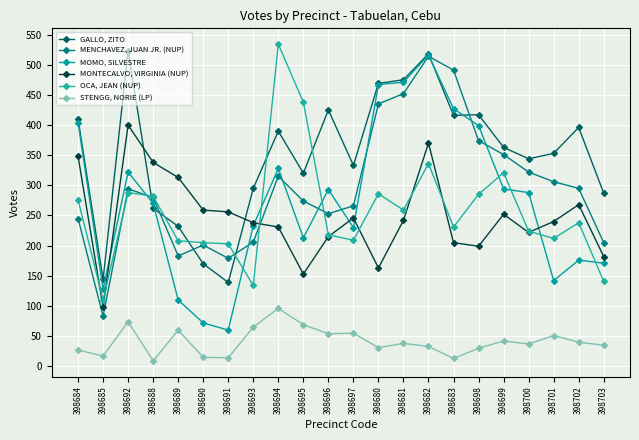

After their last crossing, which series has the higher values: MONTECALVO, VIRGINIA (NUP) or GALLO, ZITO?

GALLO, ZITO